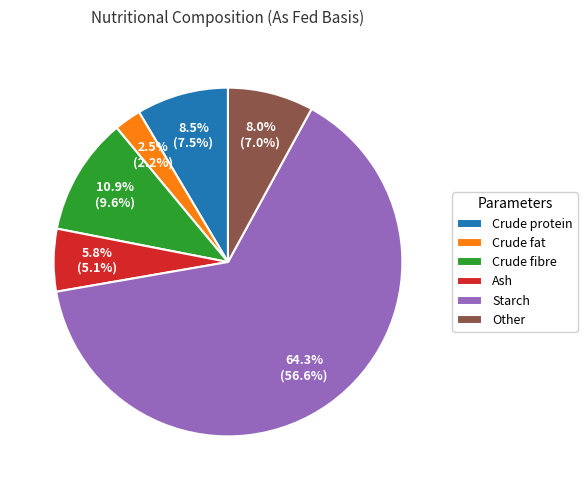

Which has a higher value, Crude protein or Crude fat?

Crude protein